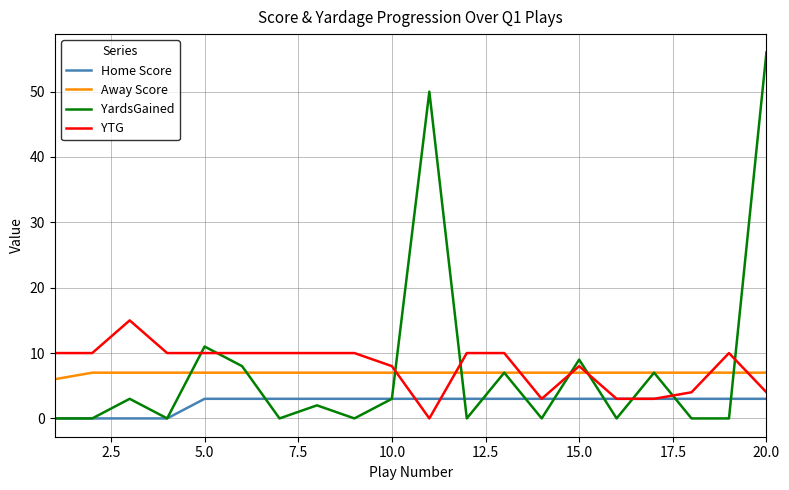

True or false: Home Score and Away Score intersect in this chart.

False